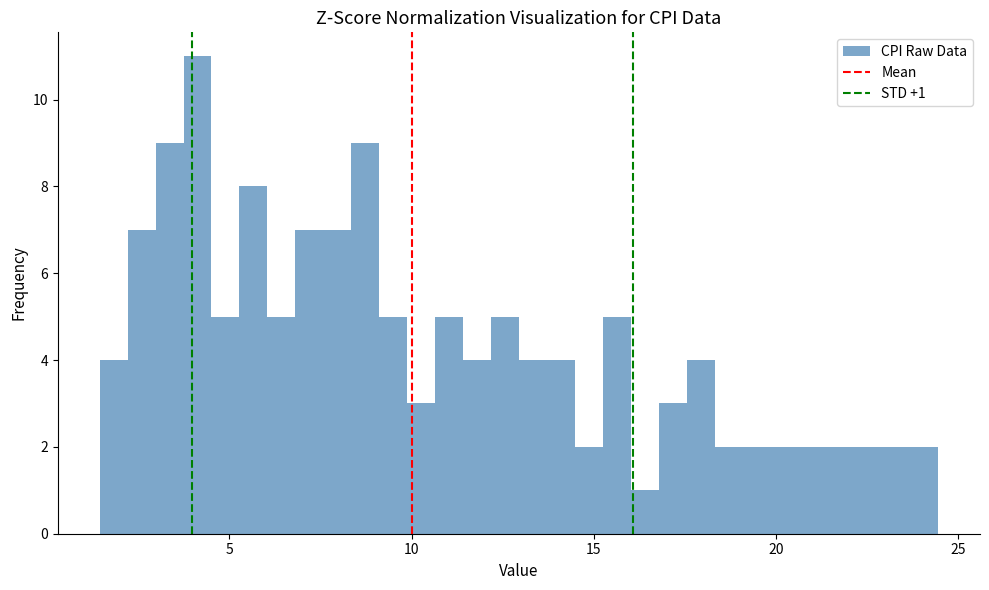

Read against the x-axis, roughly where is the centre of the tallest bar?

4.0